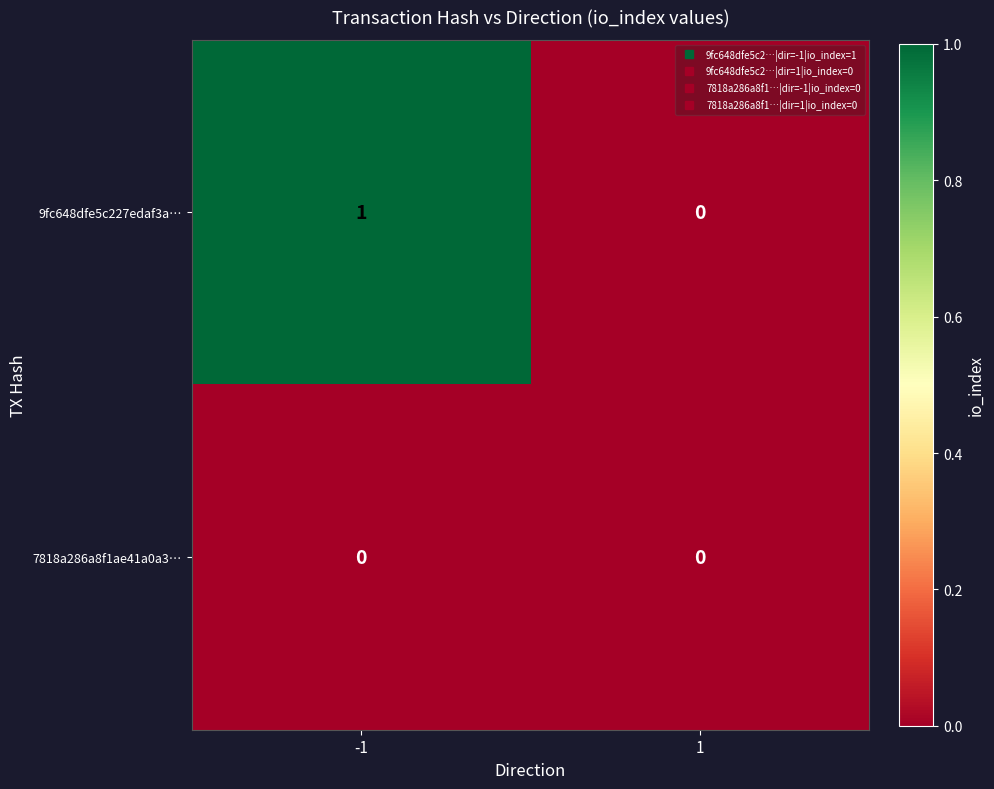

Which series has the largest range (max minus min)?

9fc648dfe5c227edaf3a…